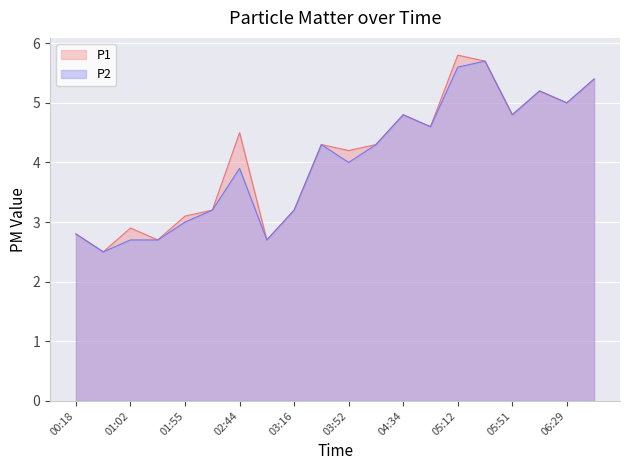

At which label does P1 reach its minimum?

00:36